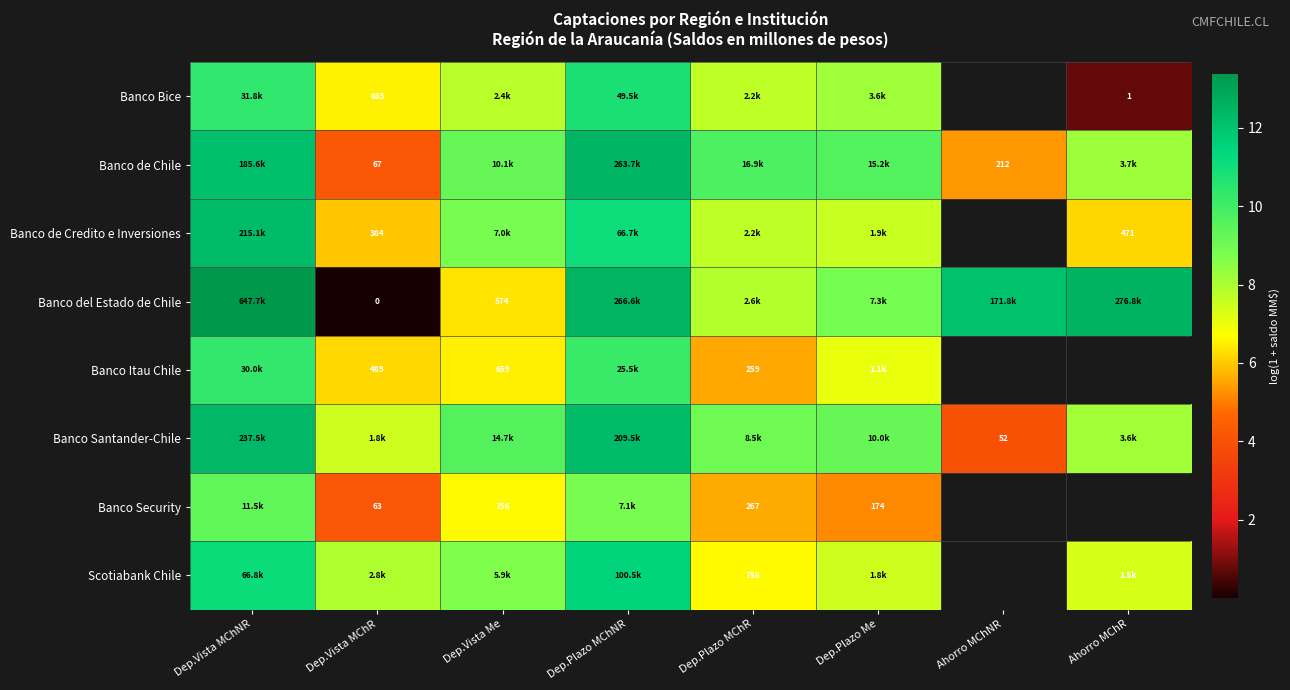

True or false: Banco de Credito e Inversiones has a value of 7.6 at Dep.Plazo Me.

True